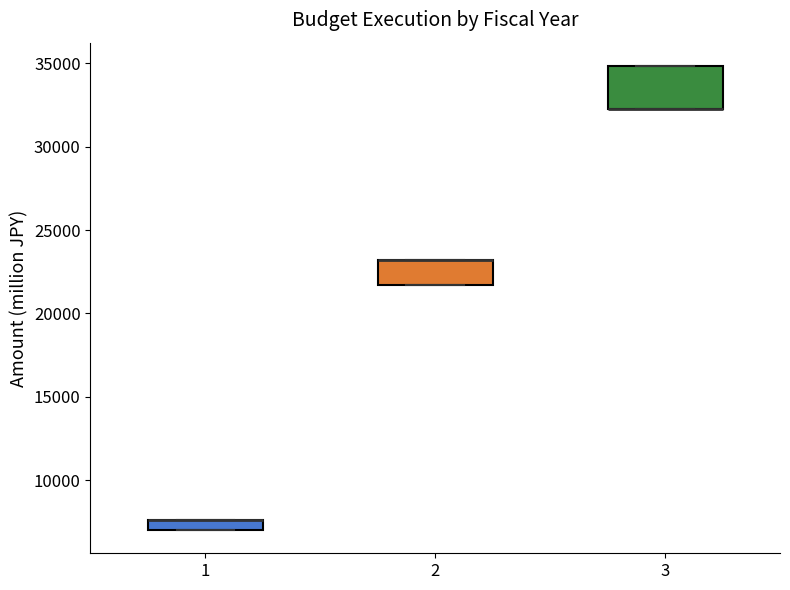

Comparing the boxes themselves (not the whiskers), which one is the tallest?

3